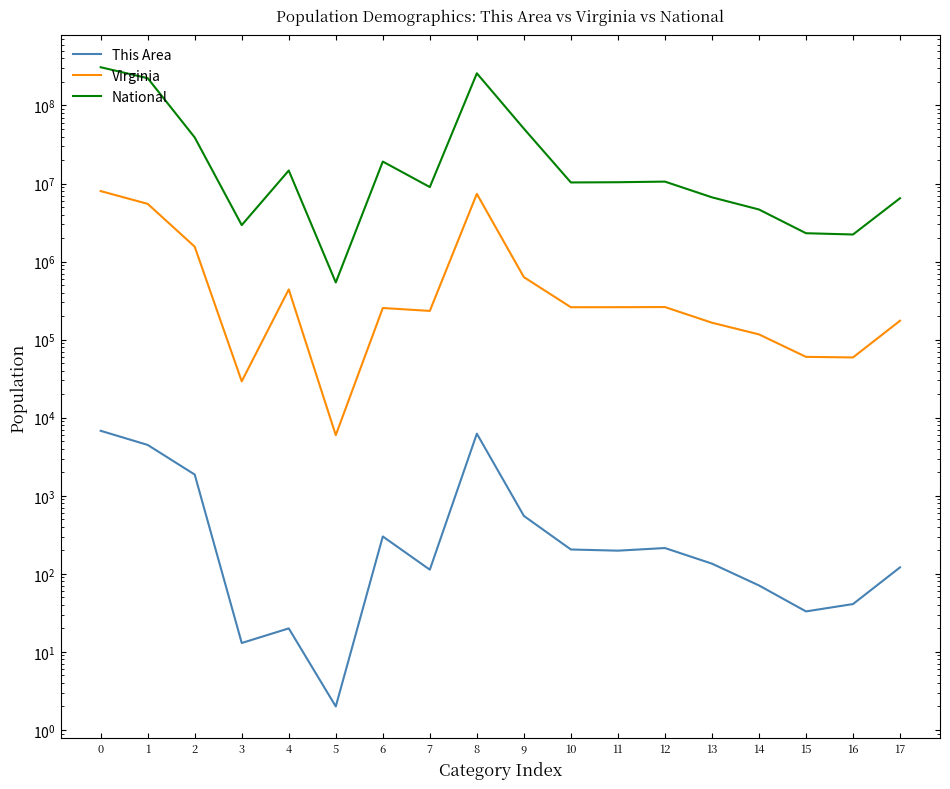

What is the spread (max minus min) of values at 12?

10579648